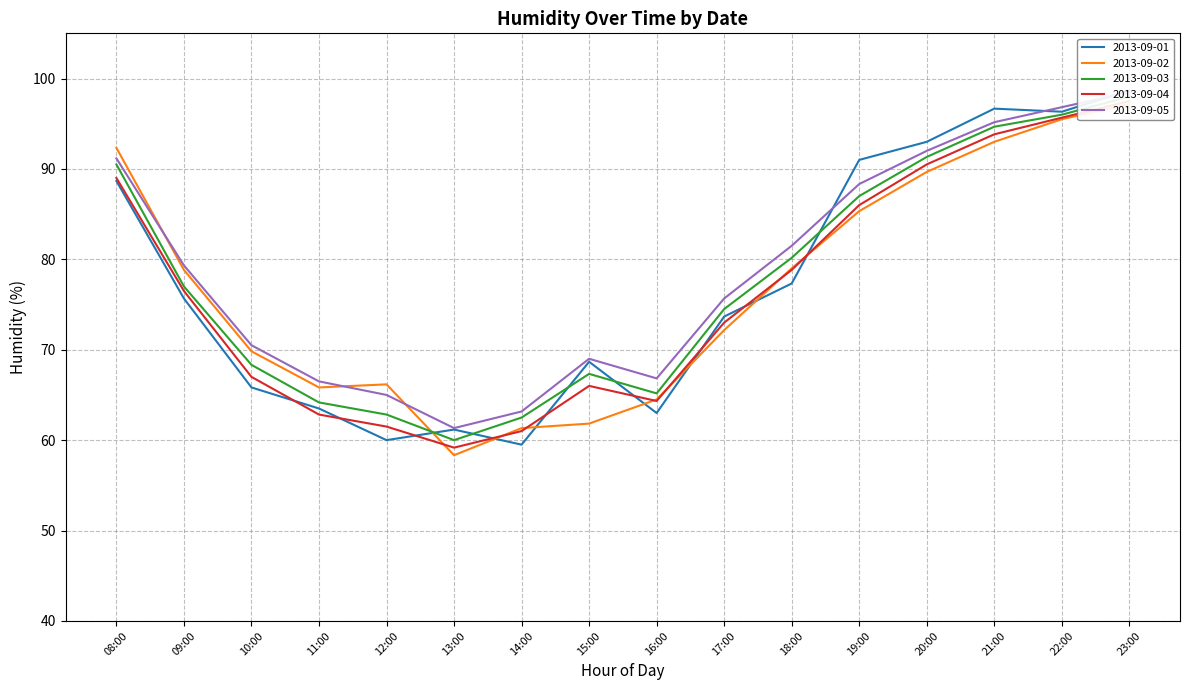

How many times do 2013-09-05 and 2013-09-01 cross each other?

3